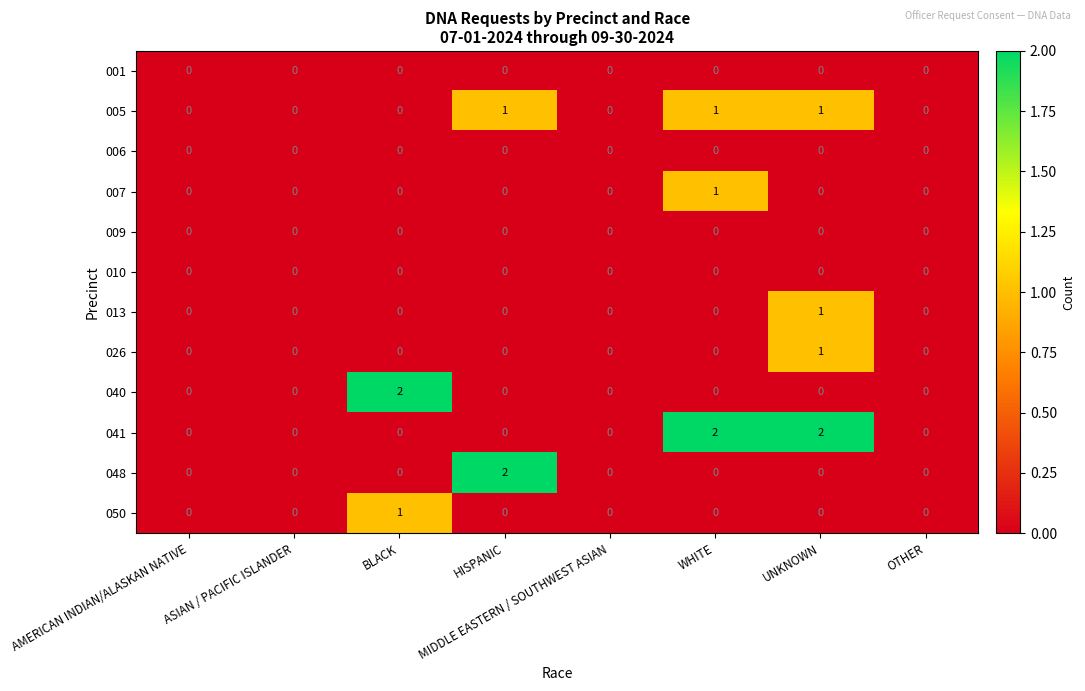

What is the total value across all series at WHITE?

4